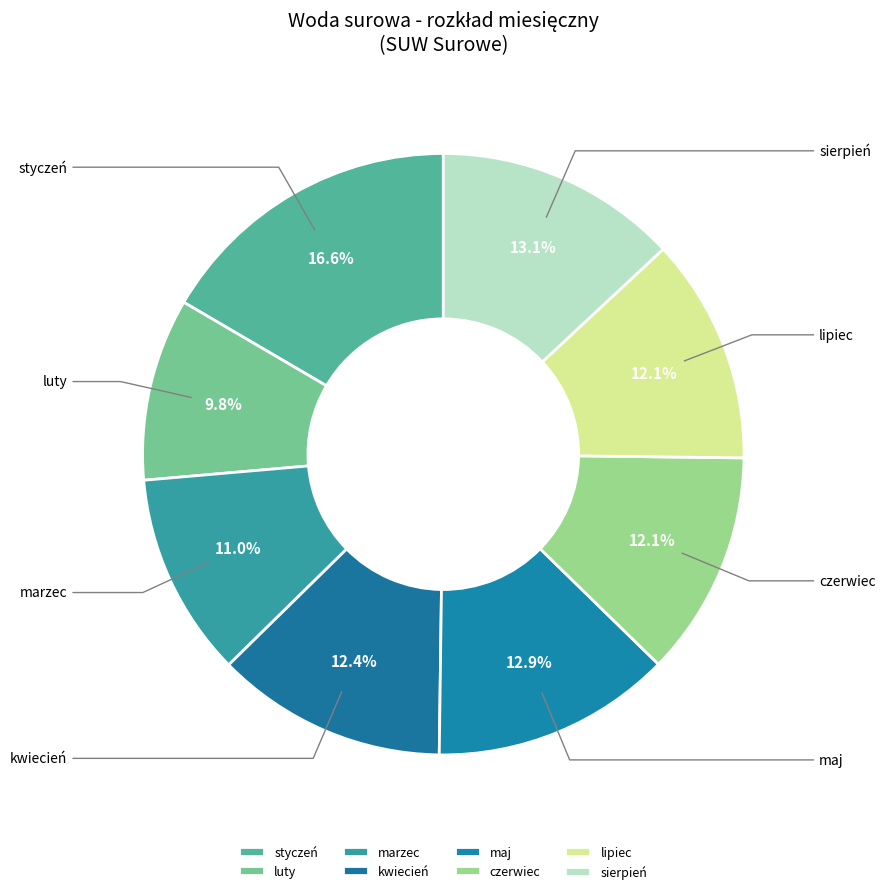

Between styczeń and marzec, which is larger?

styczeń